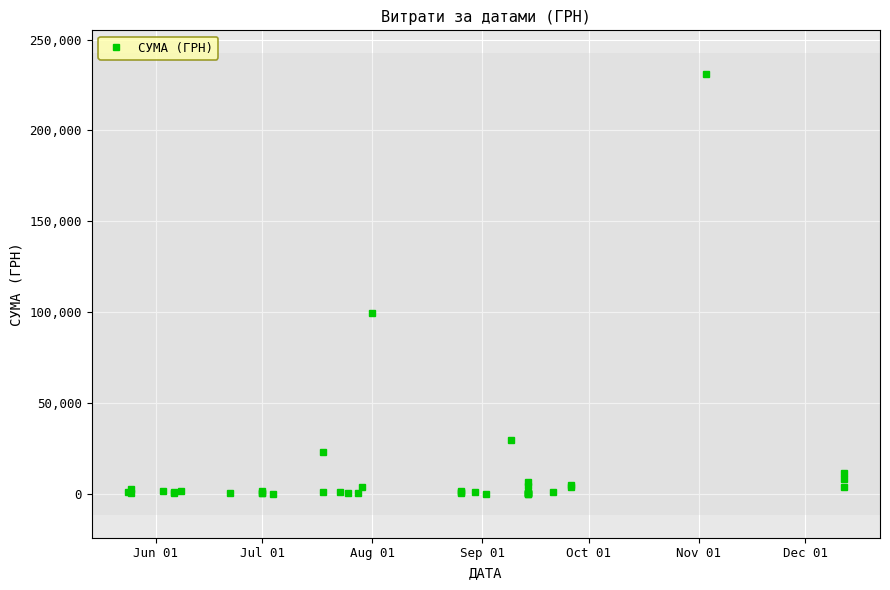

The value at 34 is 7177.3. True or false?

False